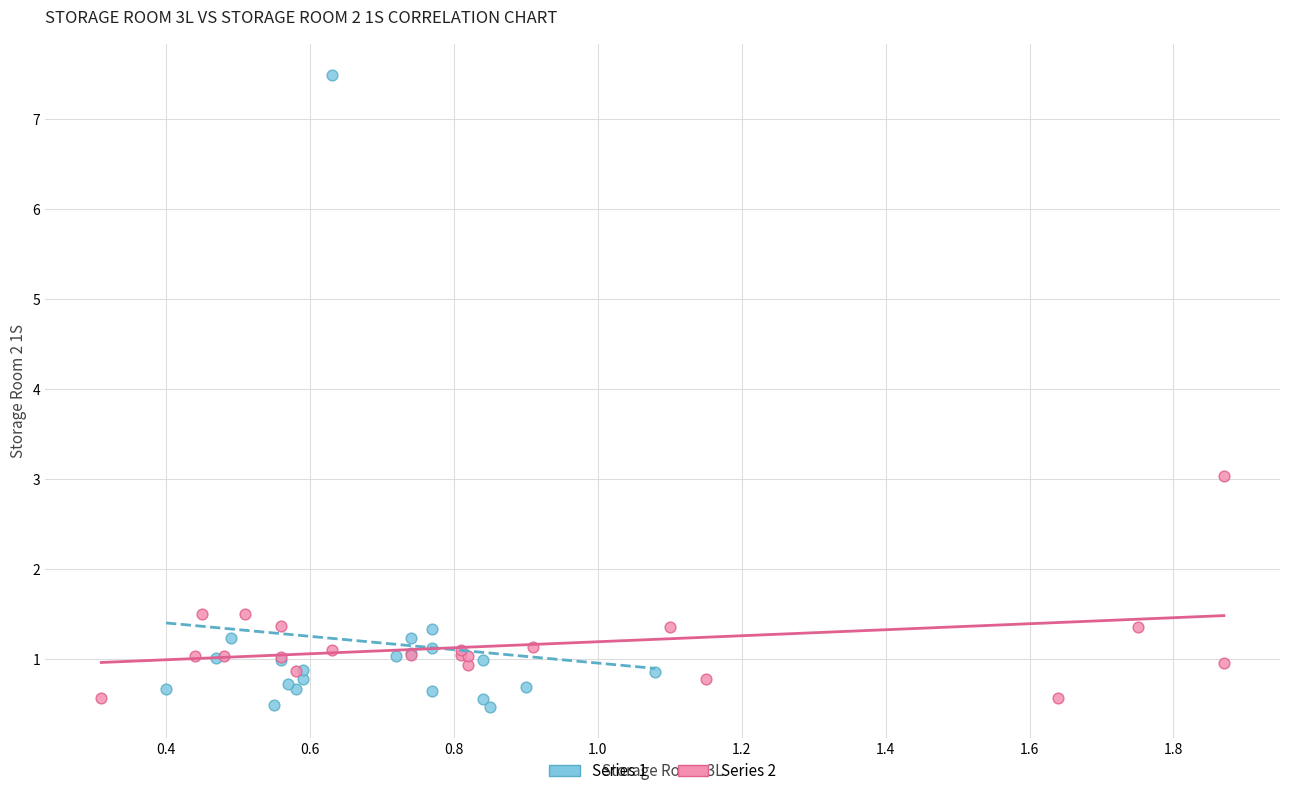

Which series reaches the minimum Y coordinate?

Series 1